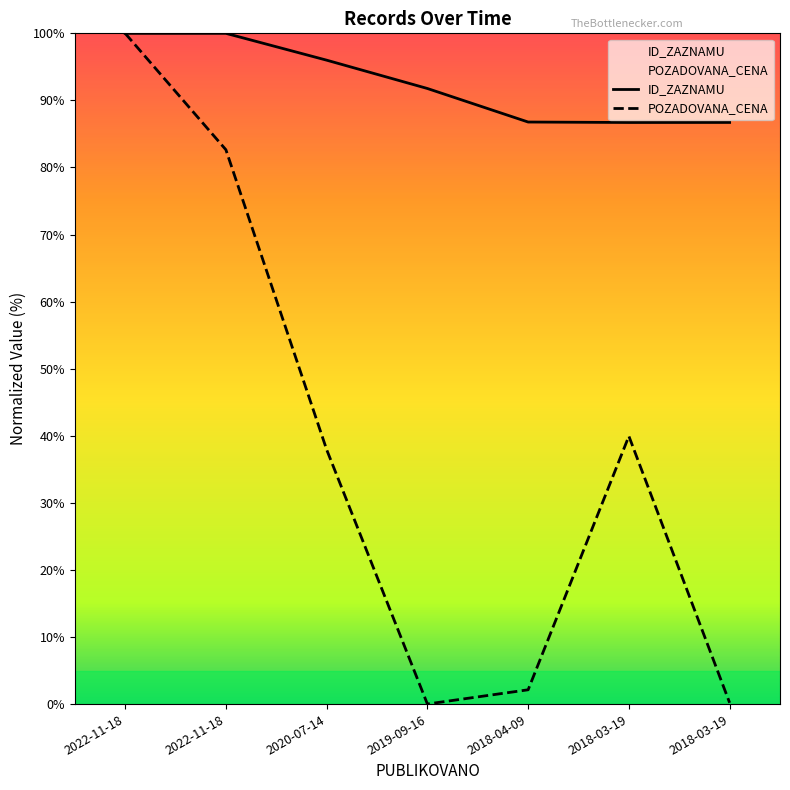

List the series in order of their peak value, lowest first.

ID_ZAZNAMU, POZADOVANA_CENA